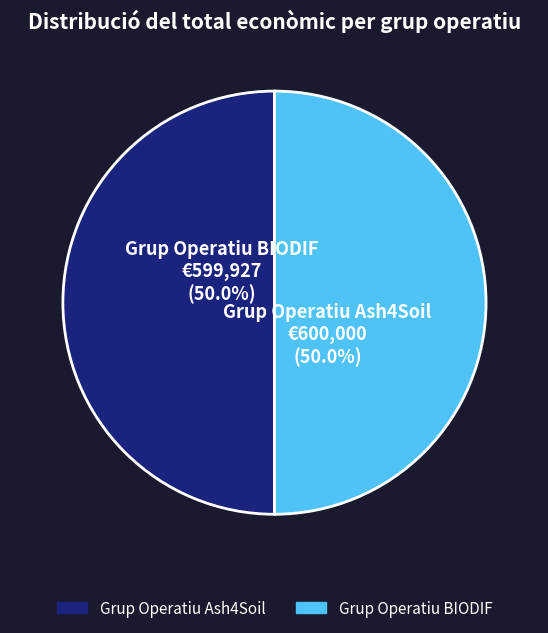

How much of the chart is everything except Grup Operatiu Ash4Soil?

50.0%